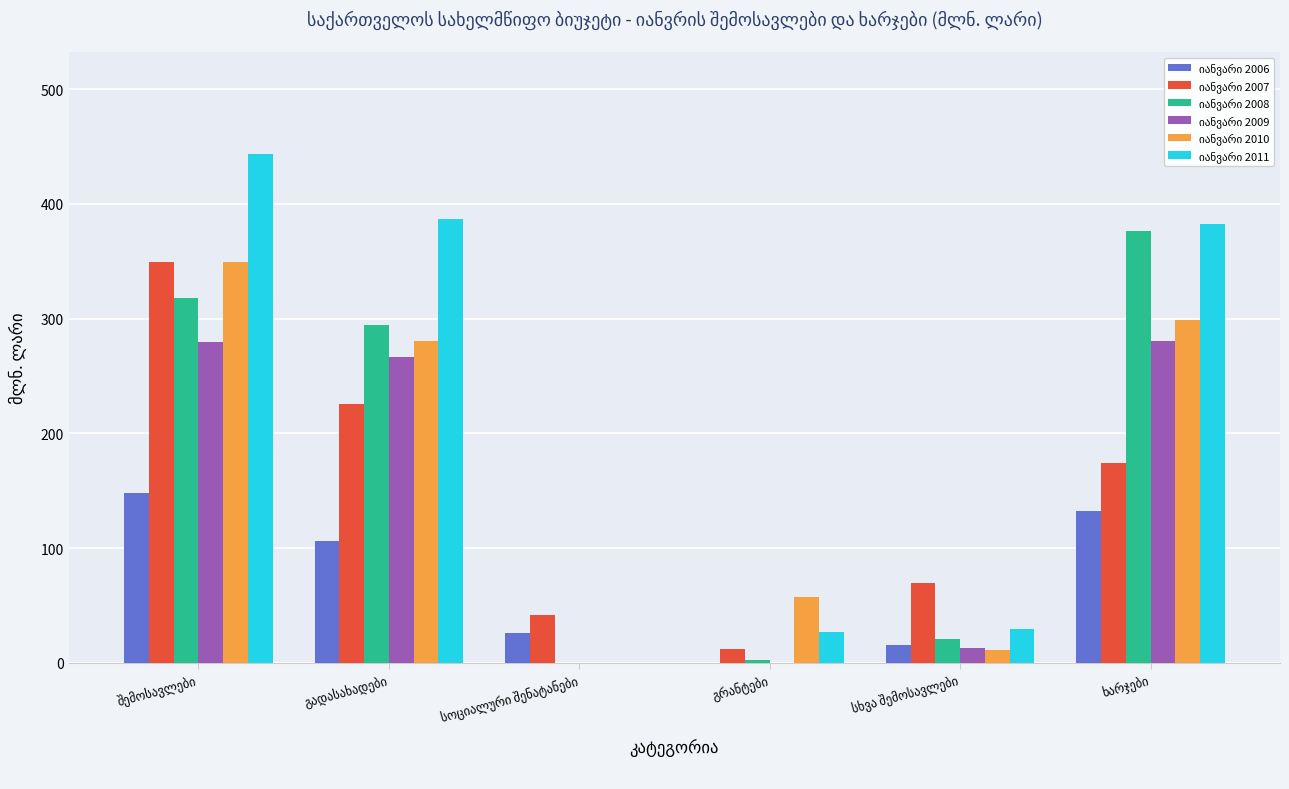

How many groups of bars are there?

6